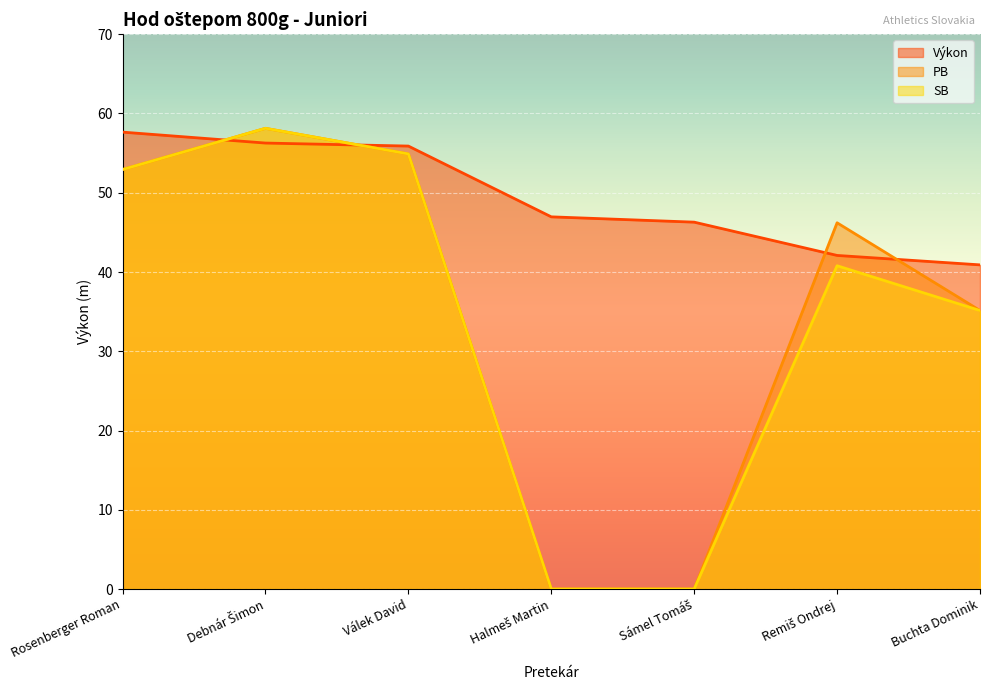

What is the sum of all SB values?

241.9